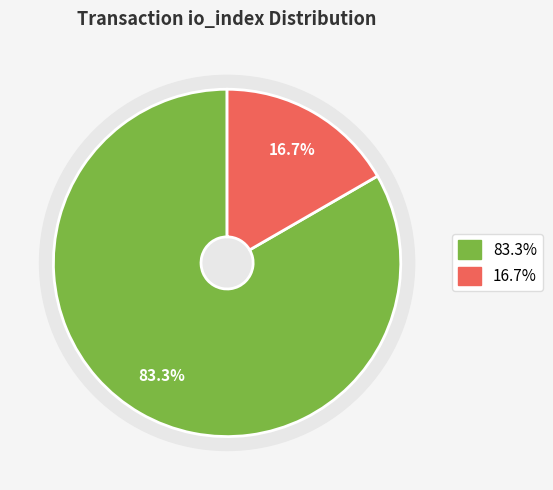

To the nearest percent, what percentage of the pie is Vote (io_index=3)?

17%